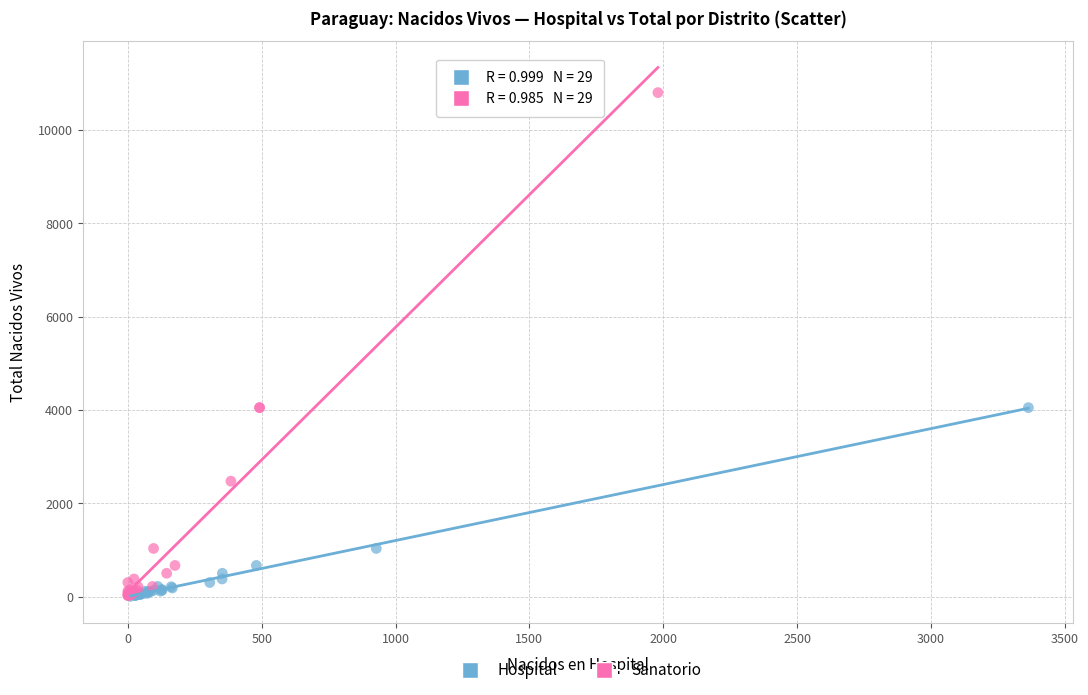

Which series has the widest spread of Y values?

Sanatorio